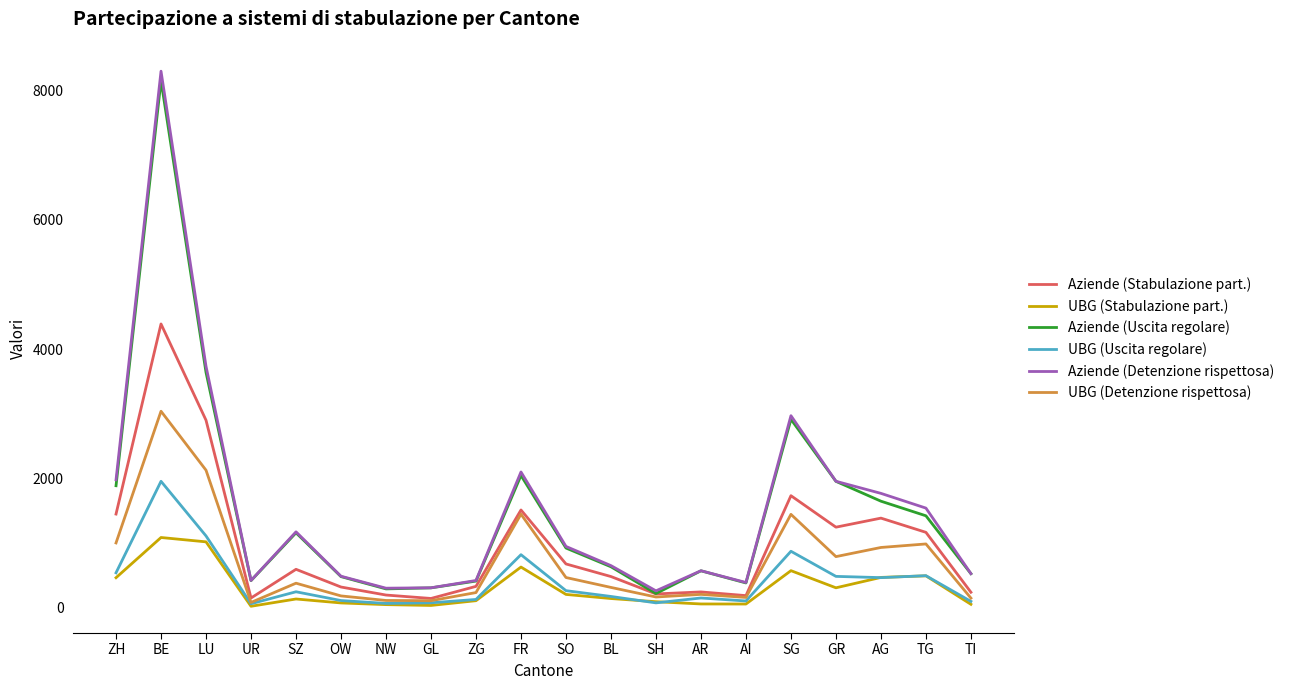

Which series changed the most between OW and GR?

Aziende (Uscita regolare)